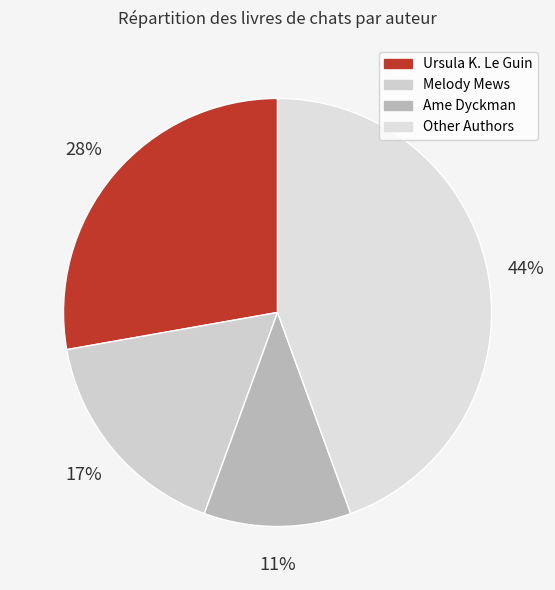

Count the number of slices in the pie.

4